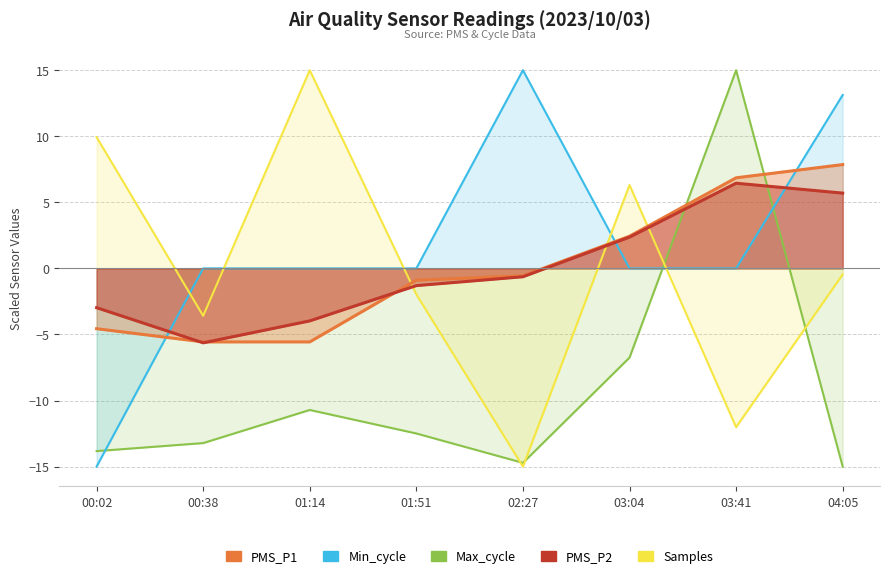

Reading left to right, list all the values displayed in this chart.

PMS_P1: -4.6	-5.6	-5.6	-0.9	-0.6	2.4	6.9	7.9
PMS_P2: -3.0	-5.6	-4.0	-1.3	-0.6	2.4	6.4	5.7
Min_cycle: -15.0	0.0	0.0	0.0	15.0	0.0	0.0	13.1
Max_cycle: -13.8	-13.2	-10.7	-12.5	-14.7	-6.8	15.0	-15.0
Samples: 9.9	-3.6	15.0	-2.0	-15.0	6.3	-12.0	-0.5